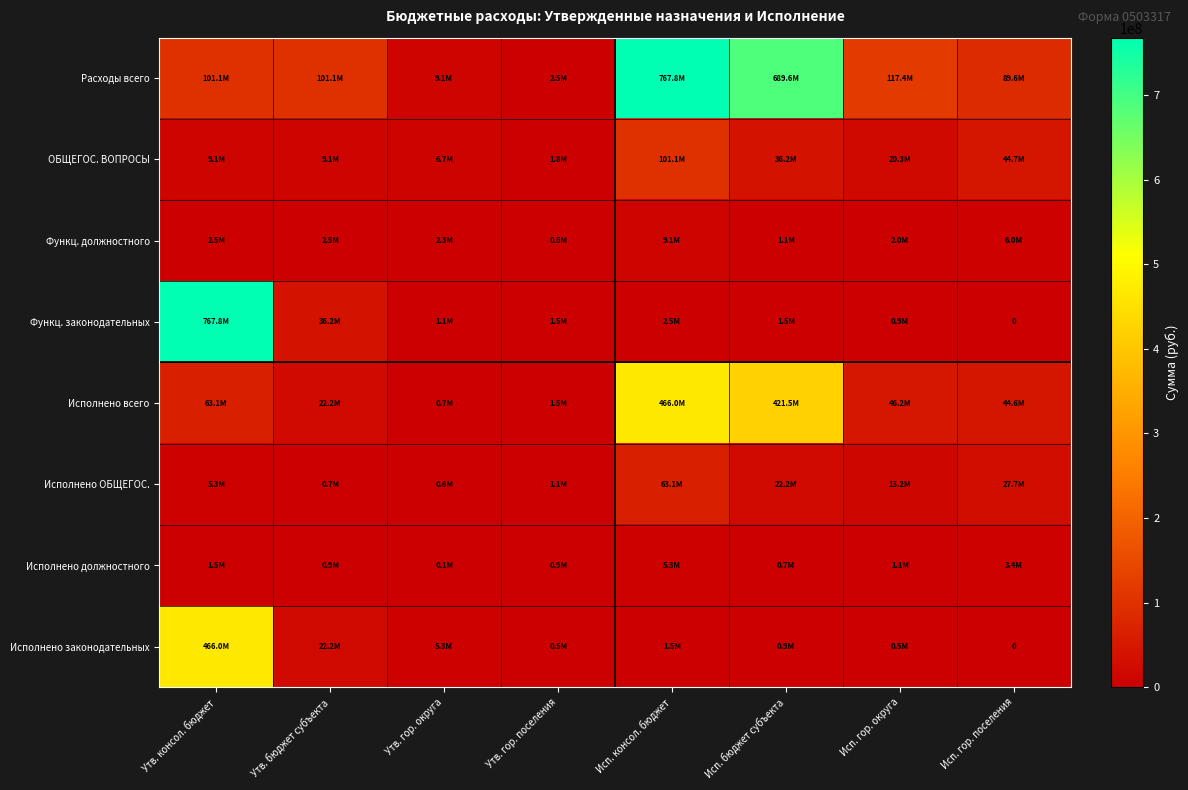

What is the average value of the ОБЩЕГОС. ВОПРОСЫ series?

28627162.8